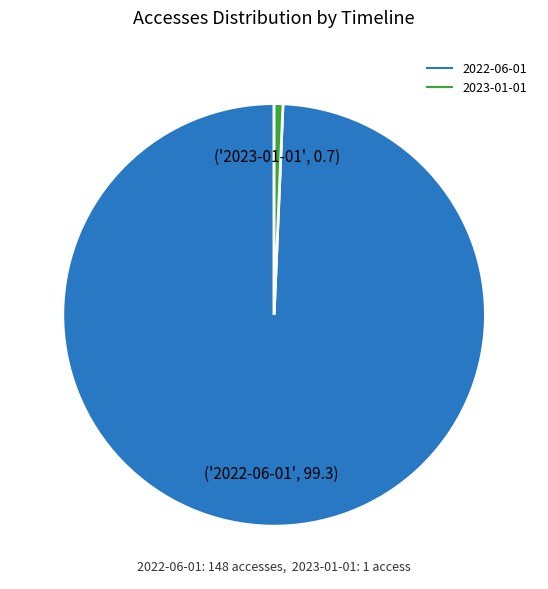

Rank the categories by value from highest to lowest.

2022-06-01, 2023-01-01